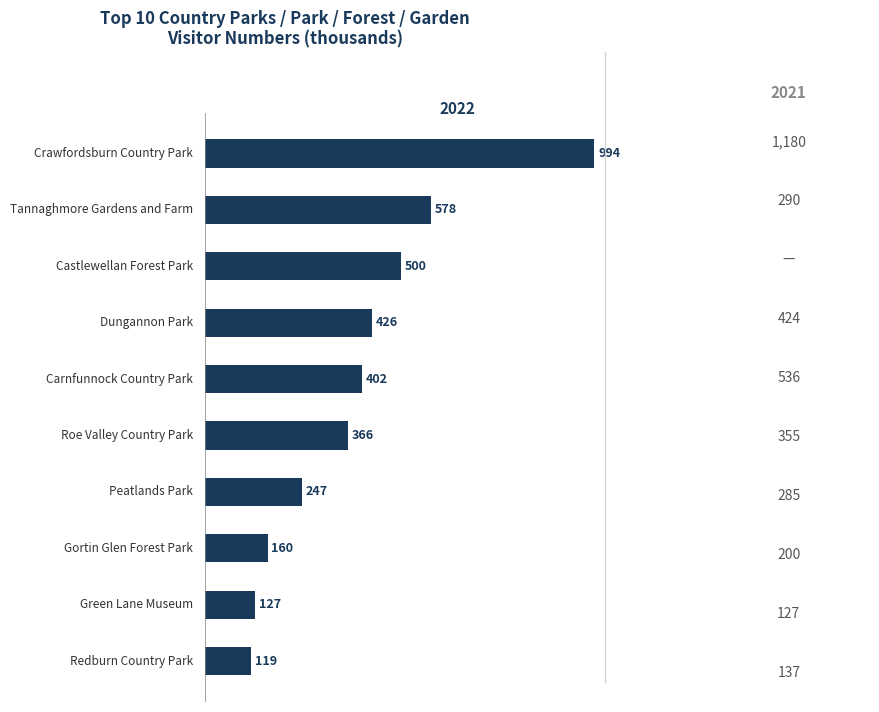

What is the minimum value shown in the chart?

119